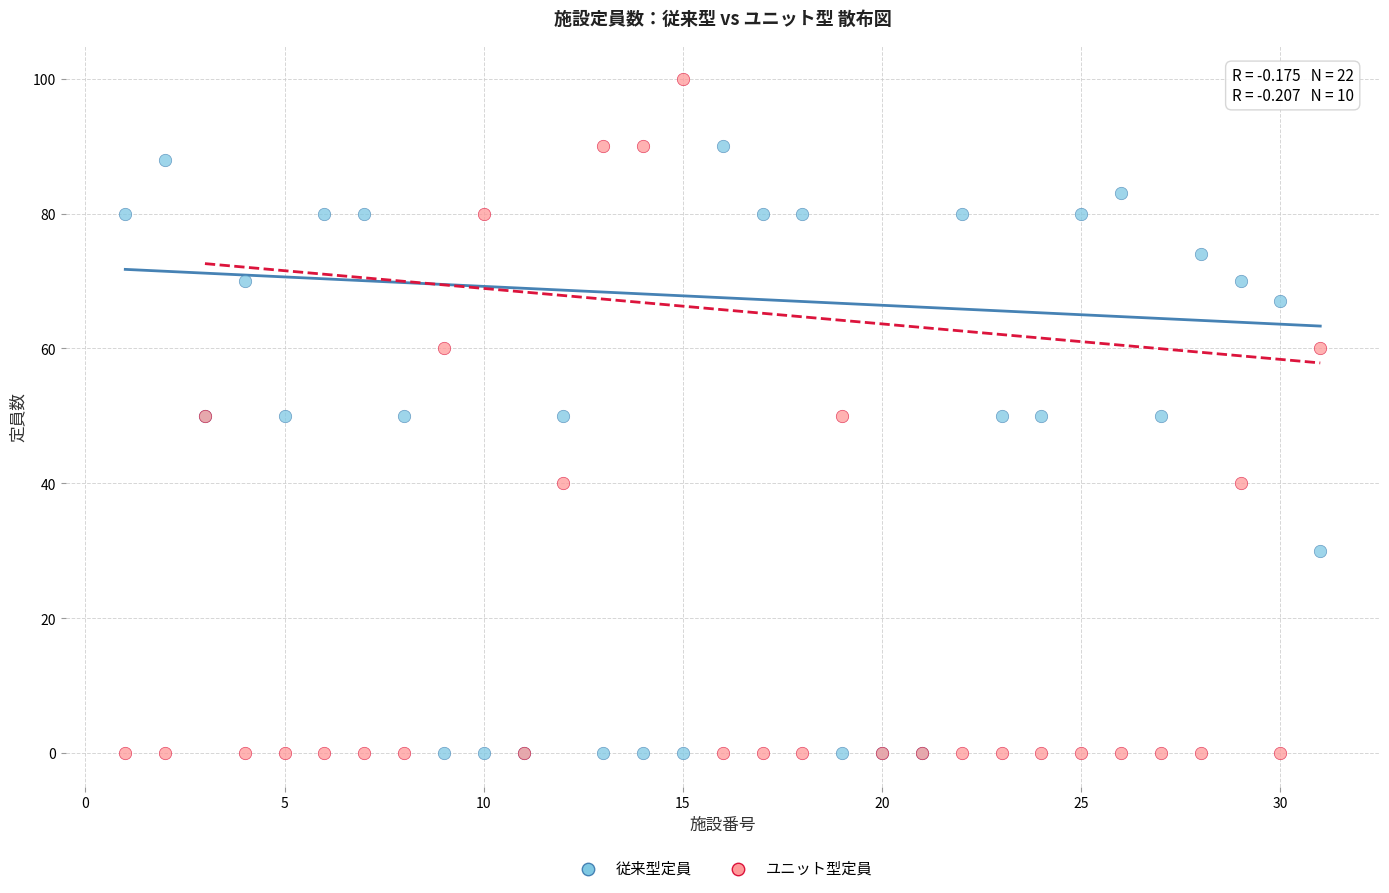

Which series has the largest Y range (max minus min)?

ユニット型定員